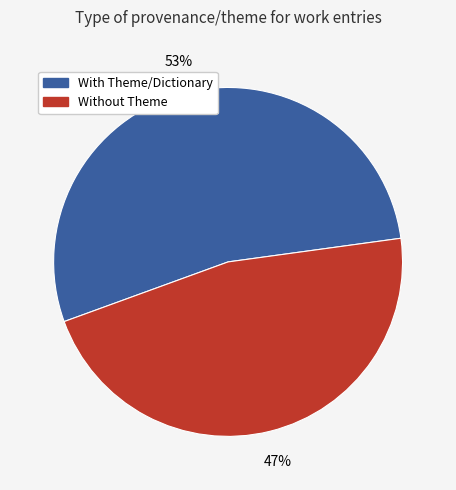

To the nearest percent, what is the average slice percentage?

50%